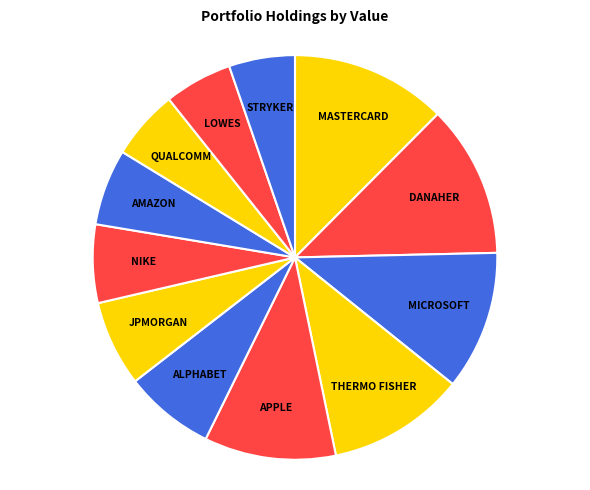

Does APPLE account for over 50% of the chart?

No